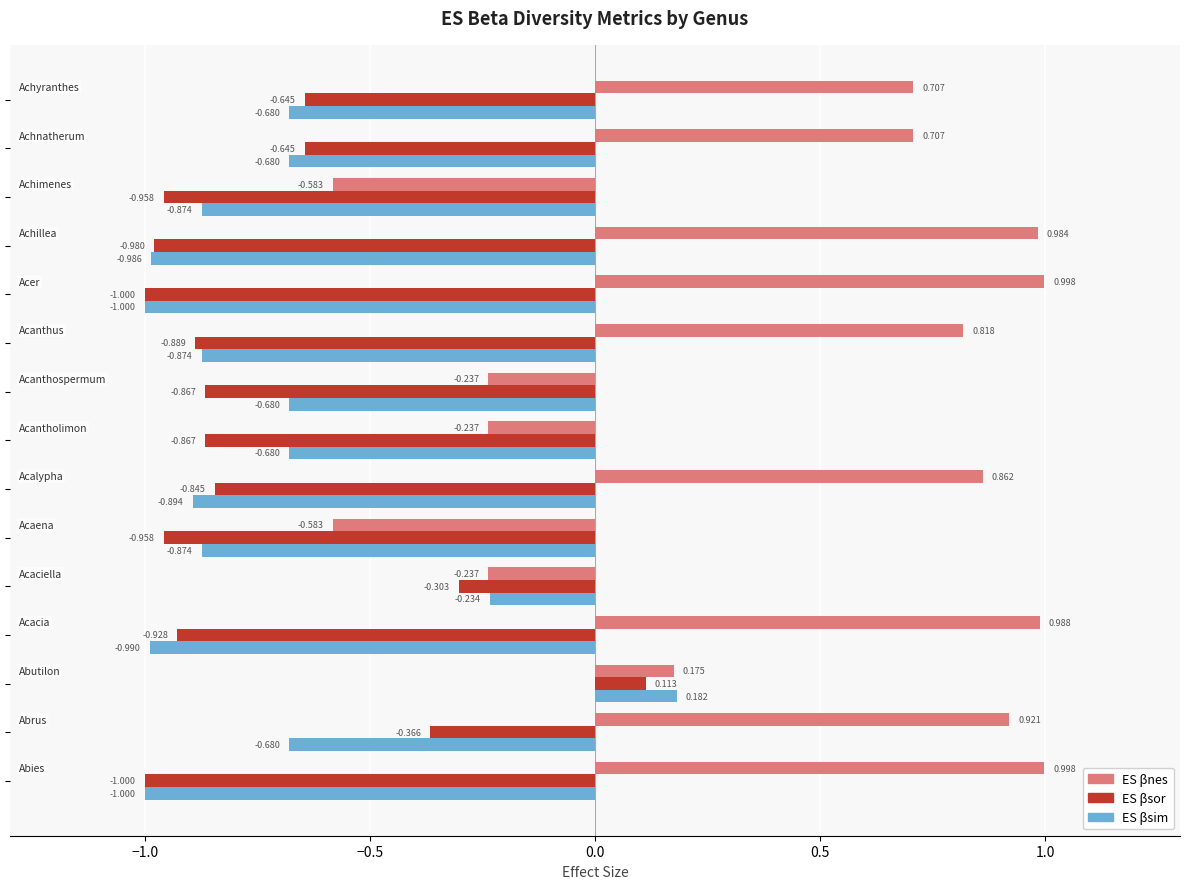

Which series has the largest total across all categories?

ES βnes